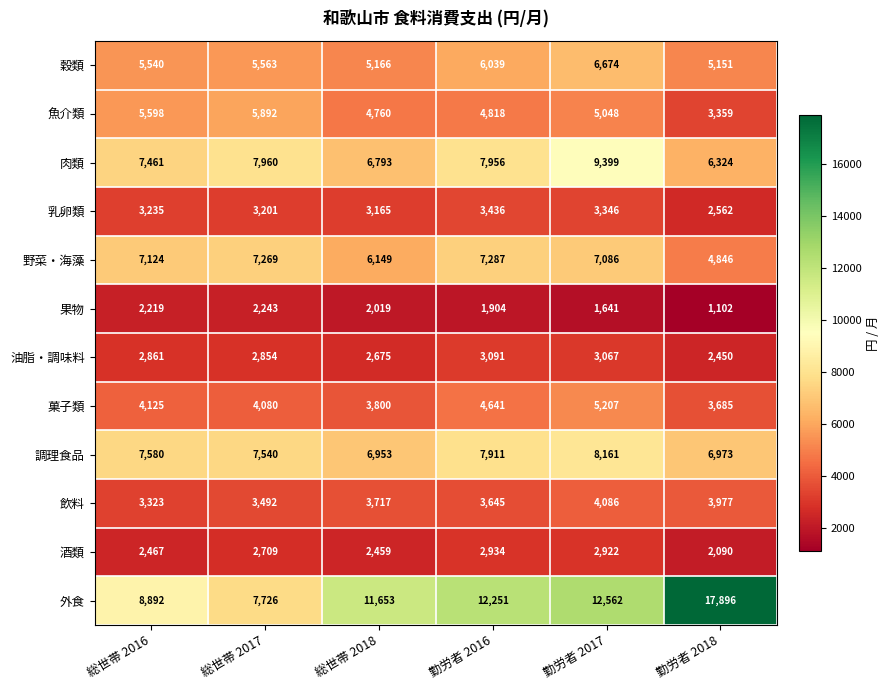

At 総世帯 2017, list the series in order from largest to smallest.

肉類, 外食, 調理食品, 野菜・海藻, 魚介類, 穀類, 菓子類, 飲料, 乳卵類, 油脂・調味料, 酒類, 果物